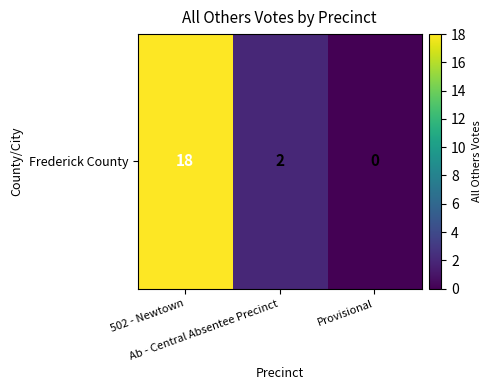

How many categories are shown in the chart?

3